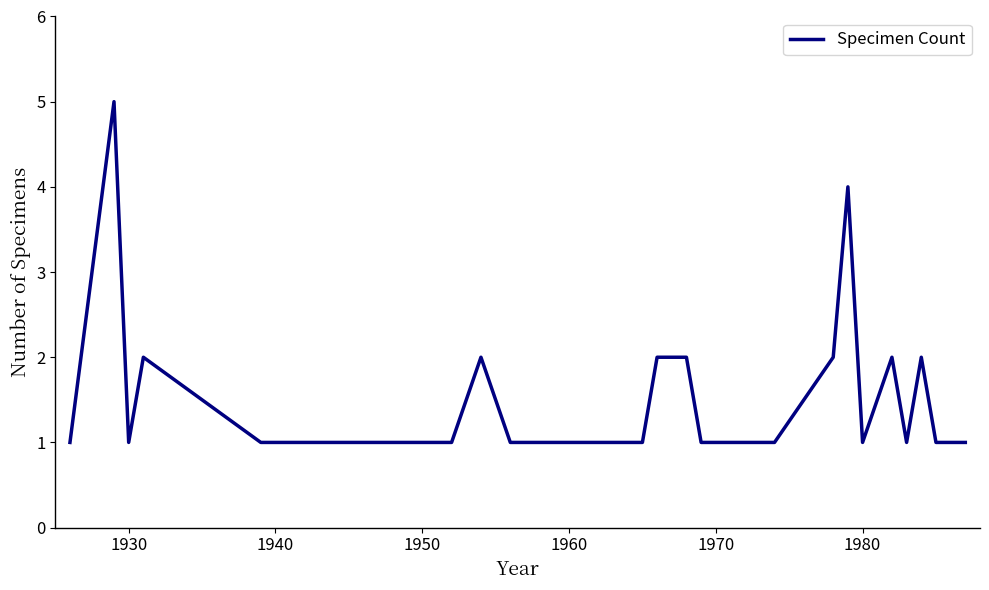

What is the maximum value shown in the chart?

5